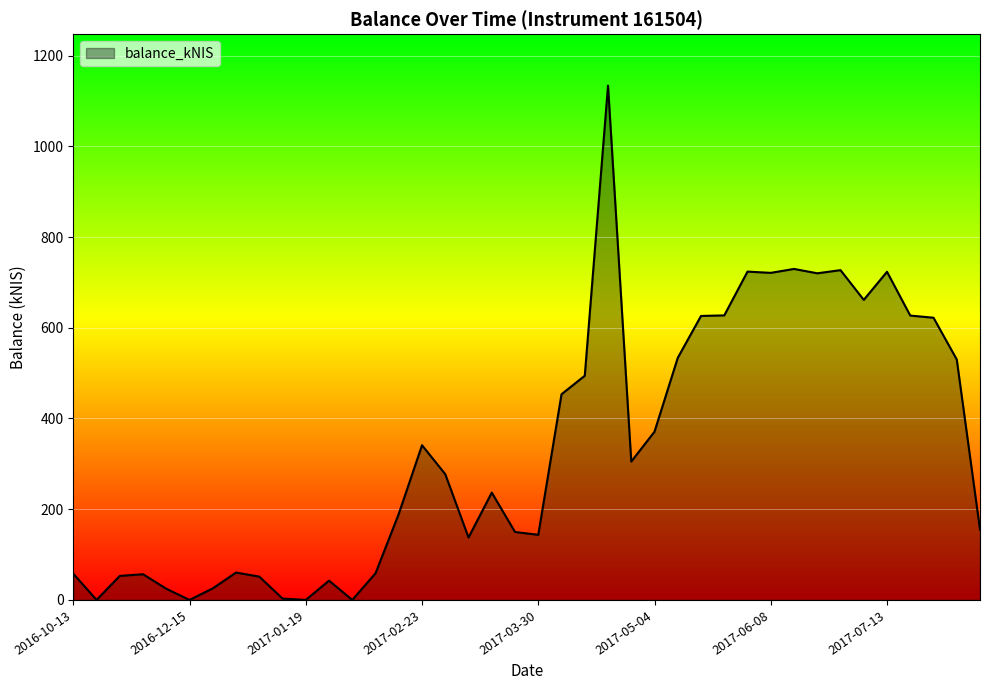

What is the greatest value displayed?

1133.8